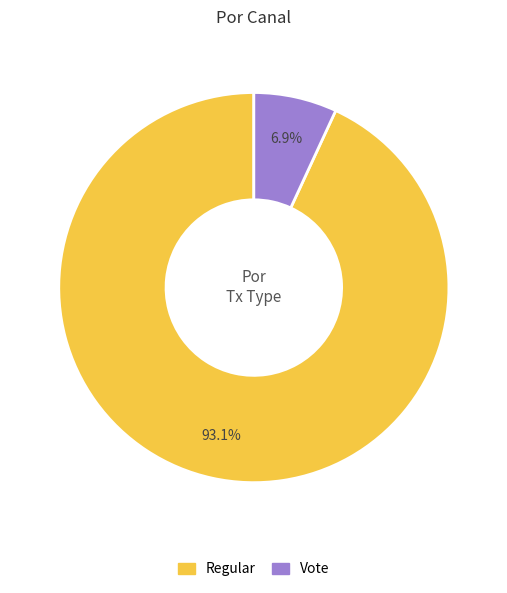

What percentage is the Vote slice, to the nearest percent?

7%